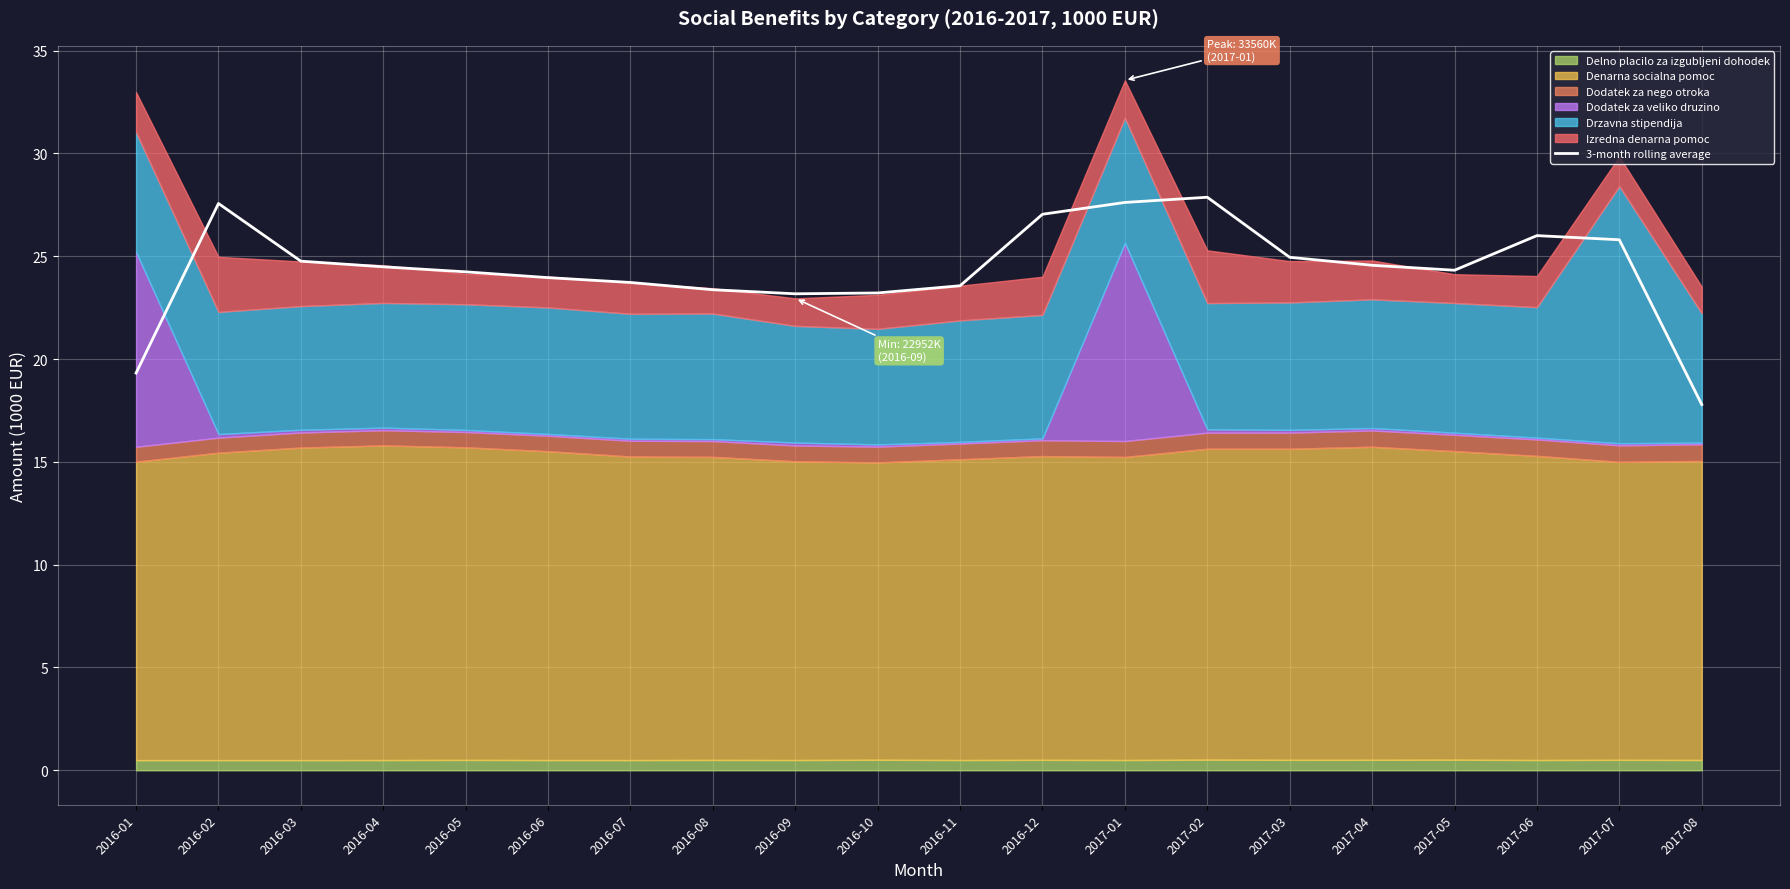

What position from the right is 2016-03?

18